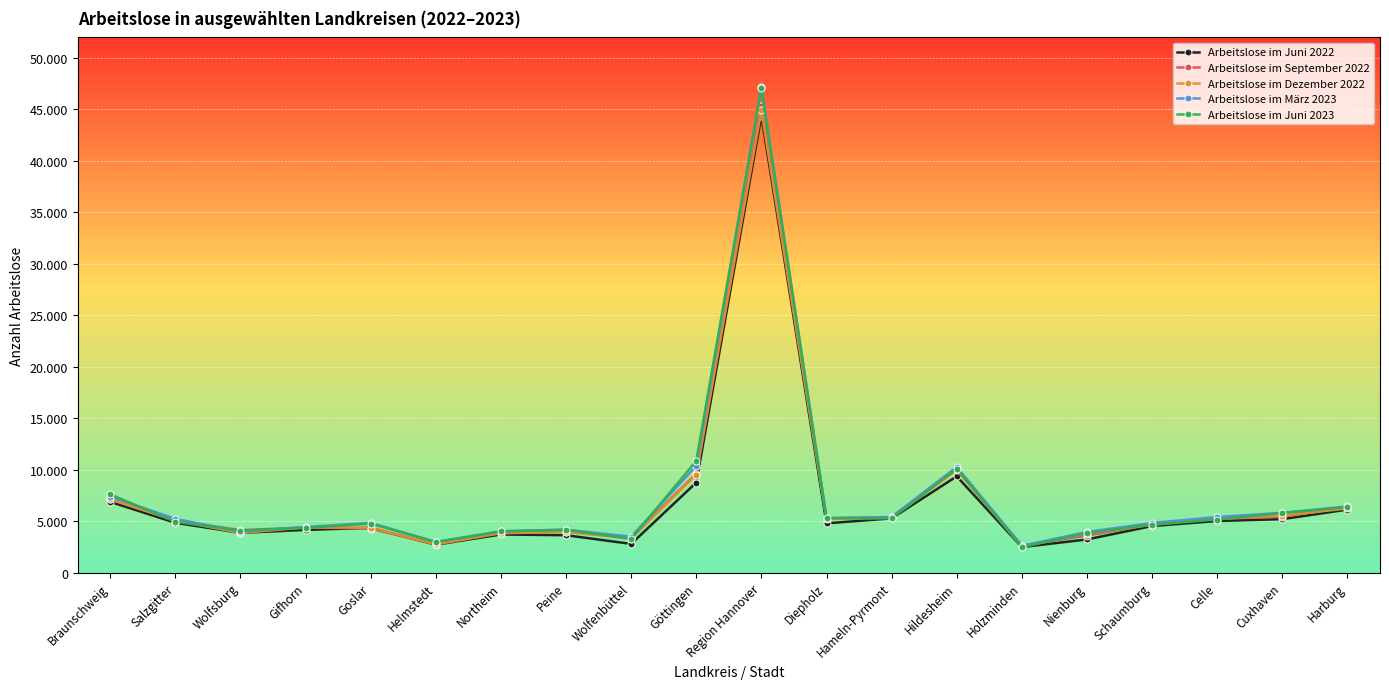

At which category is the sum across all series the highest?

Region Hannover